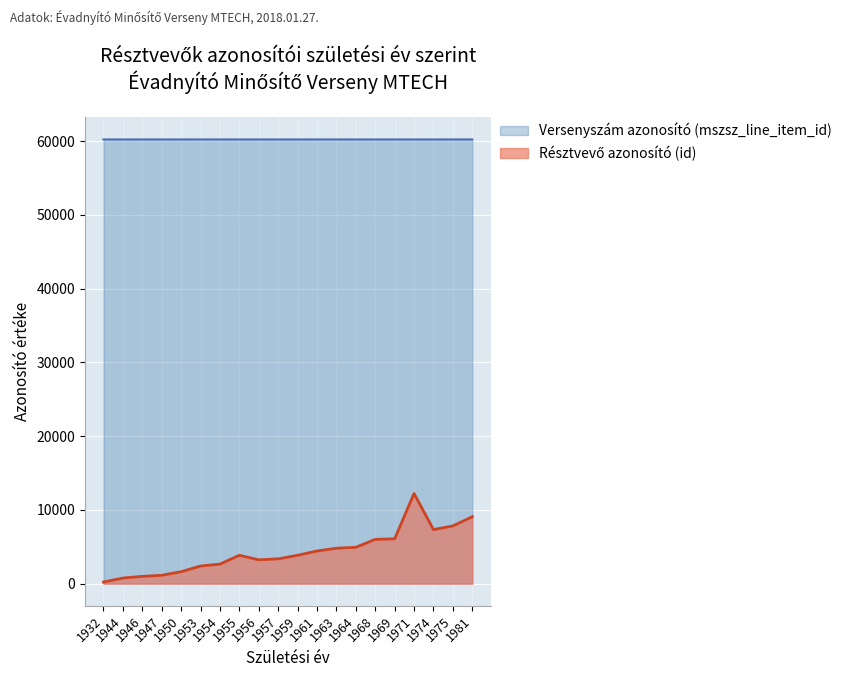

Where is the first local minimum for Résztvevő azonosító (id)?

1956